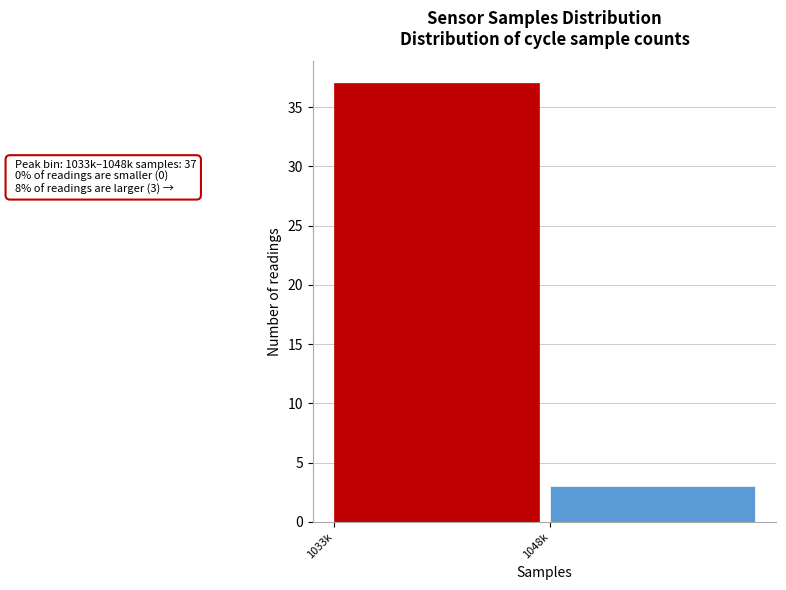

Reading right to left, list all the values displayed in this chart.

3	37